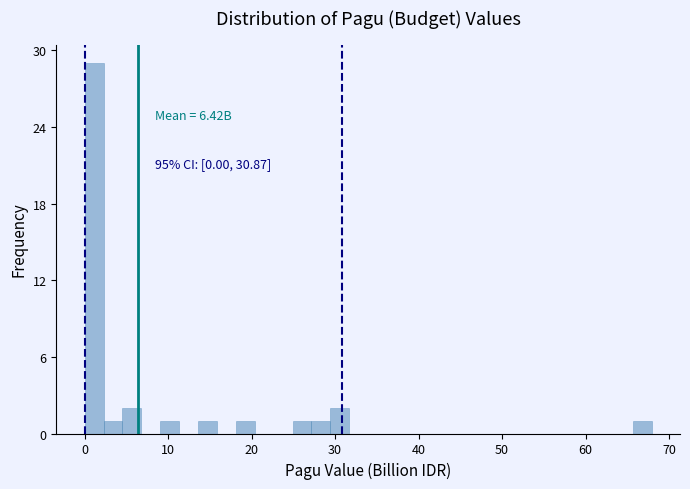

Around what value on the x-axis is the tallest bar? Give the approximate position of its centre, as read against the axis.

1